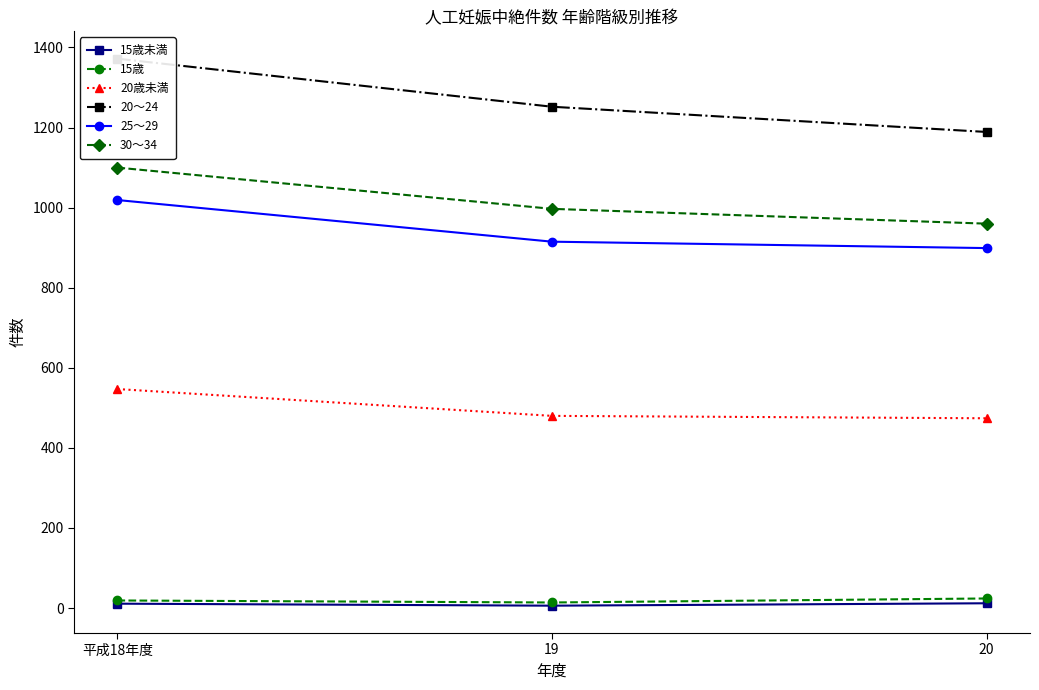

Which series has the widest spread of values?

20～24